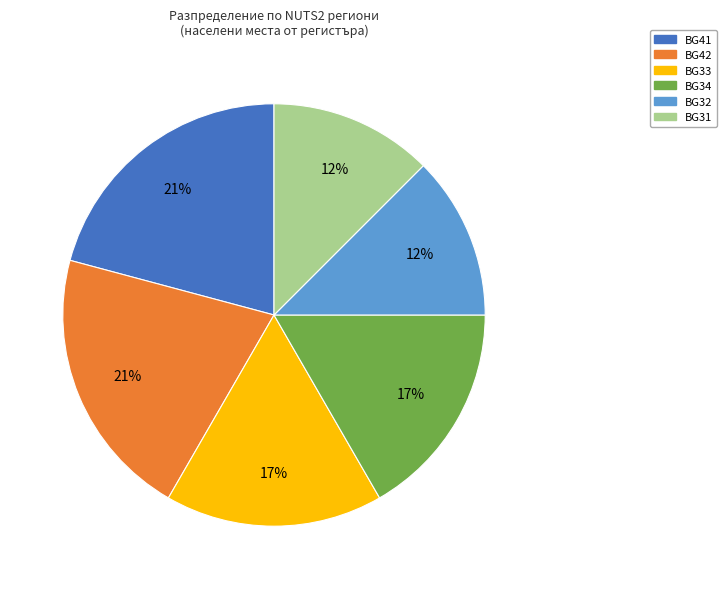

What is the ratio of the value at BG32 to the value at BG33?

0.7